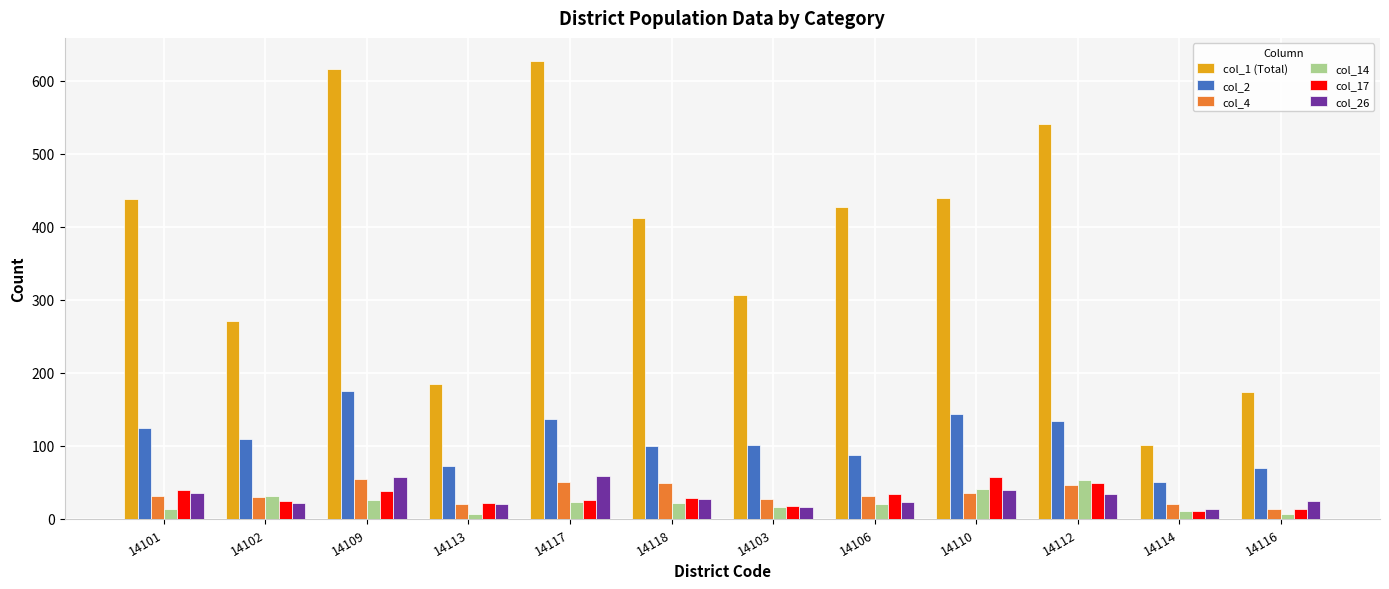

What is the total value across all series at 14114?

208